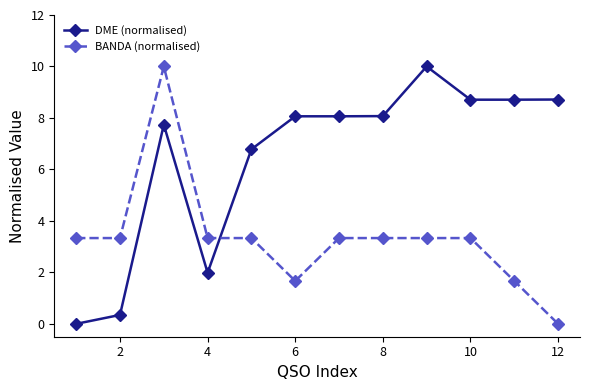

True or false: BANDA (normalised) has more than 0 interior local peaks.

True